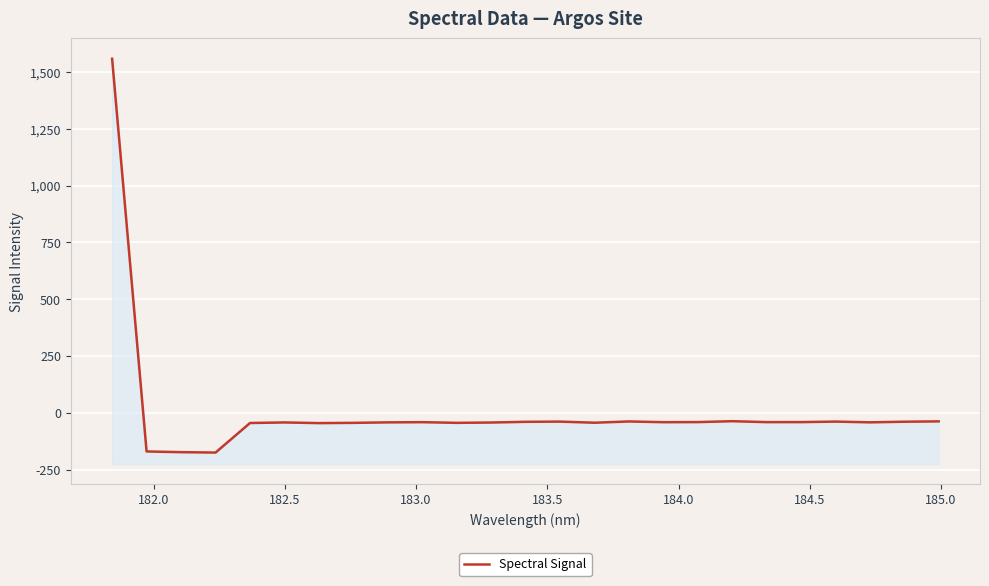

True or false: the data has more than 0 interior local peaks.

True